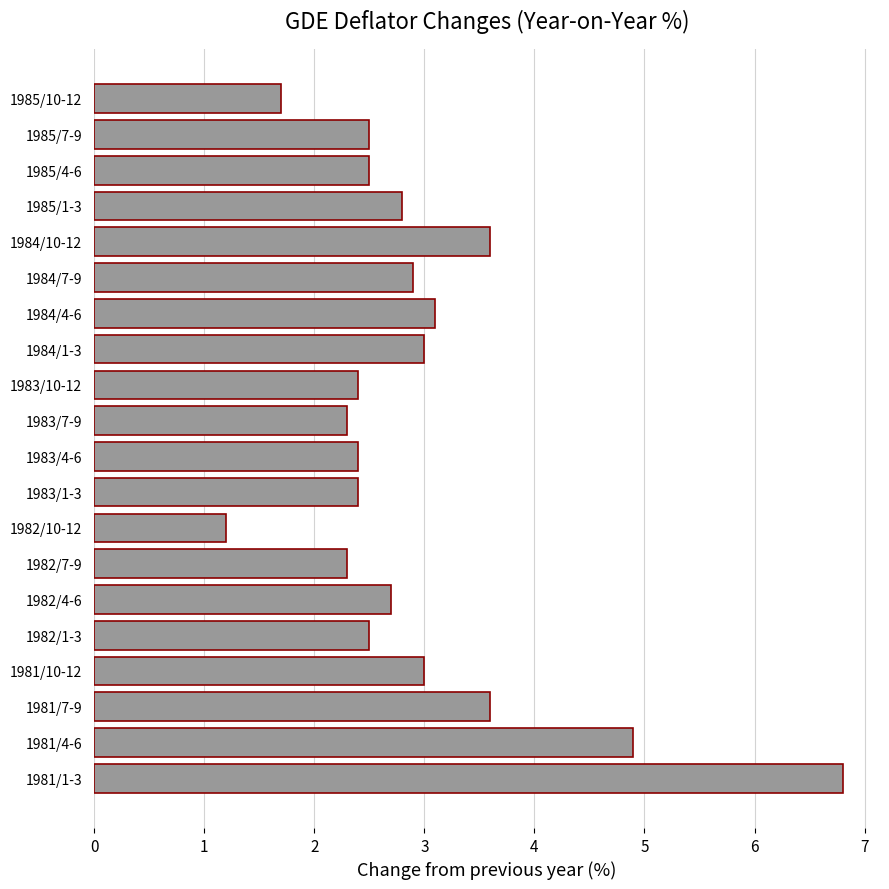

True or false: the data shows 4.4 at 1982/1-3.

False